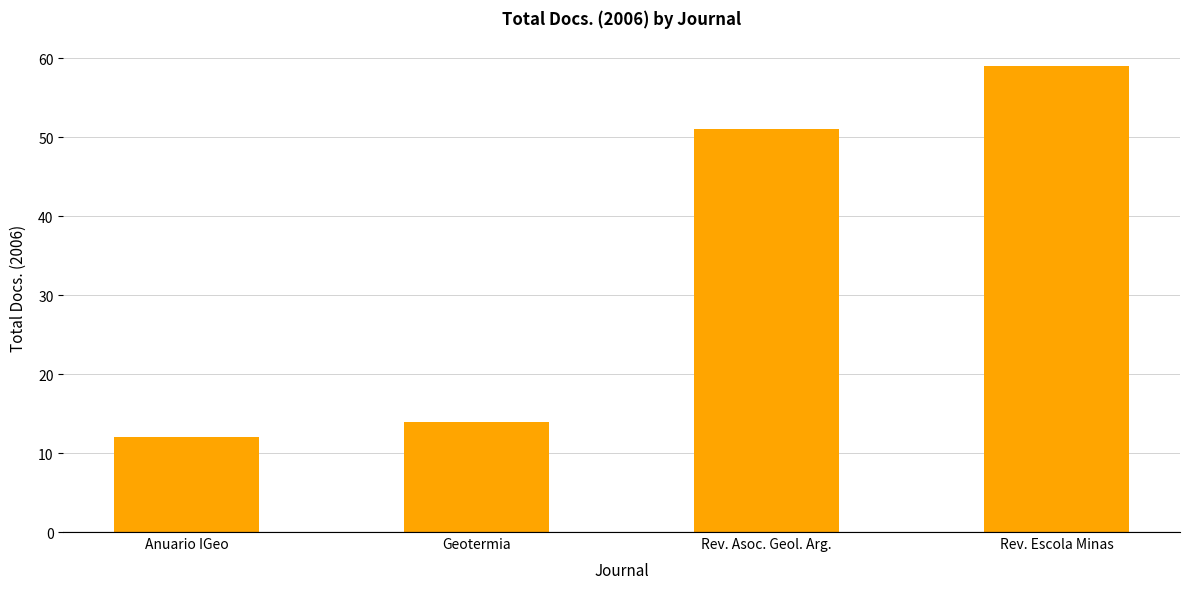

Reading left to right, transcribe all the data shown in this chart.

Anuario IGeo=12	Geotermia=14	Rev. Asoc. Geol. Arg.=51	Rev. Escola Minas=59